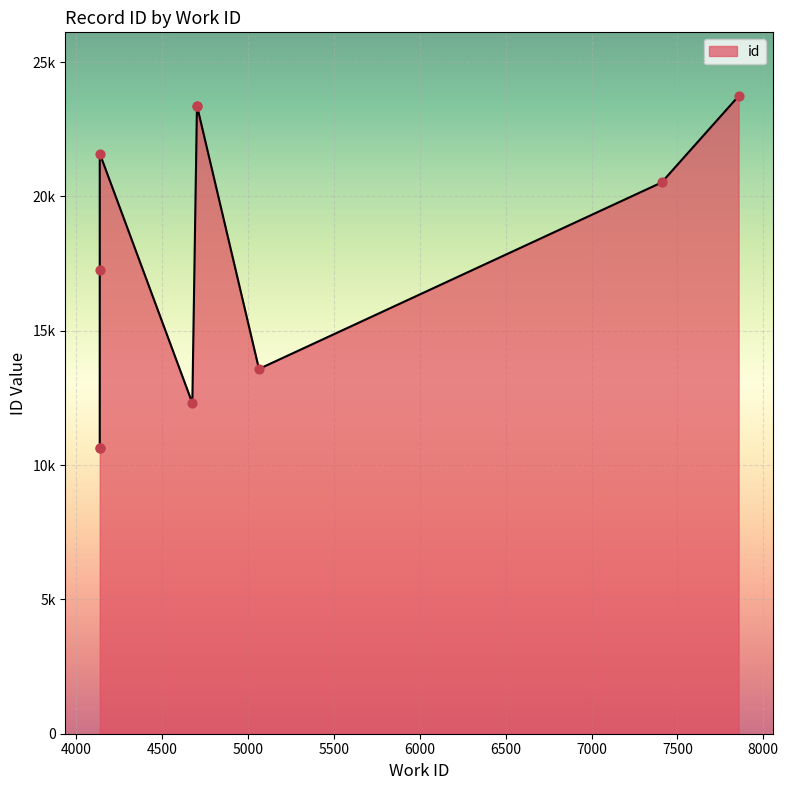

Which has a higher value, 4136 or 5063?

5063